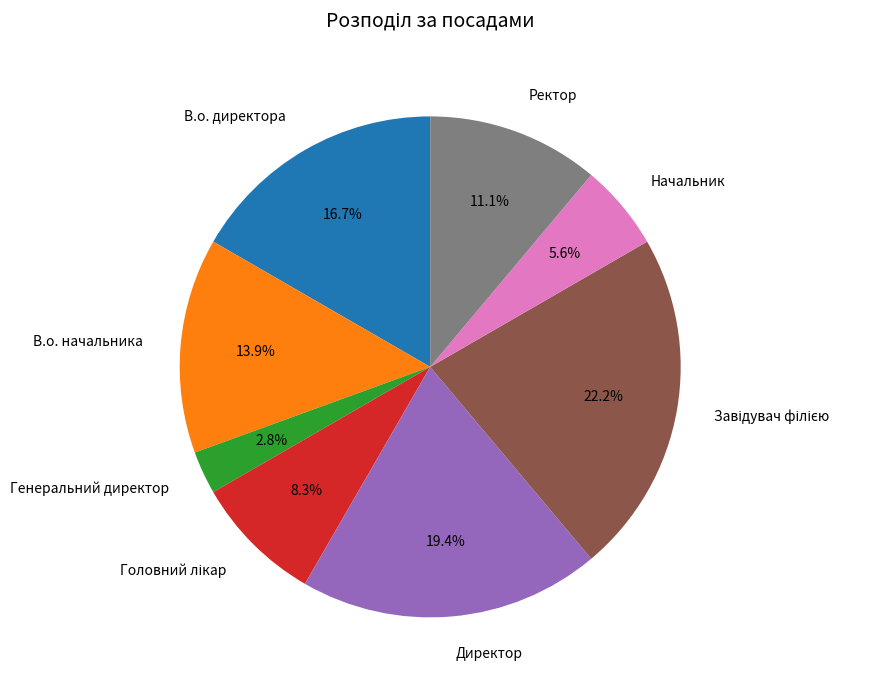

What portion of the pie excludes В.о. начальника?

86.1%